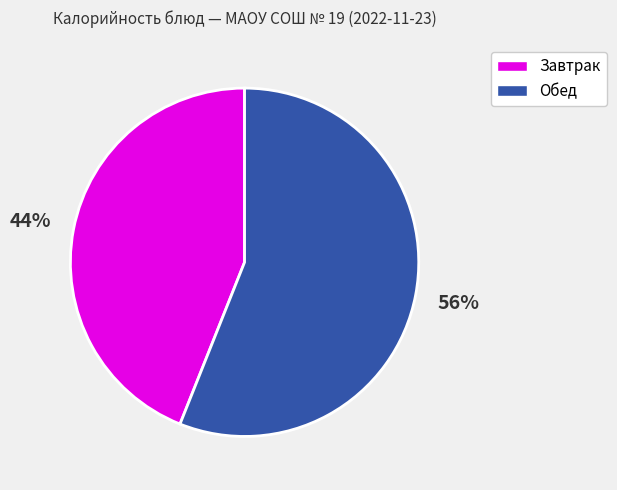

To the nearest percent, what is the average slice percentage?

50%